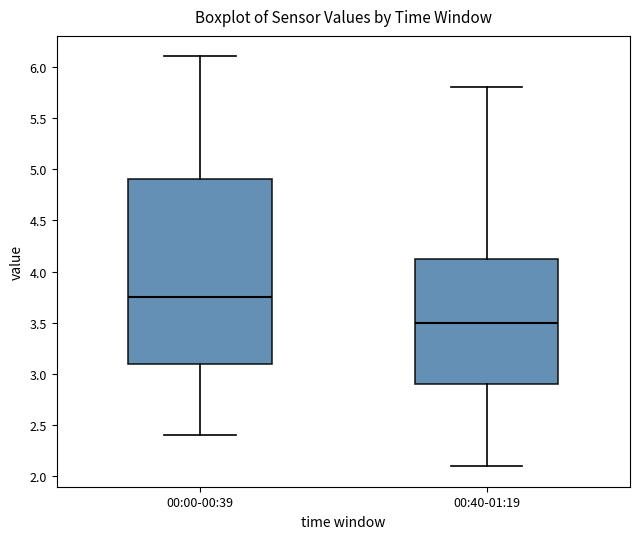

Where does the median line of the box for 00:00-00:39 sit on the y-axis? The values are not printed on the chart, so give them approximately, as read against the axis.

3.75